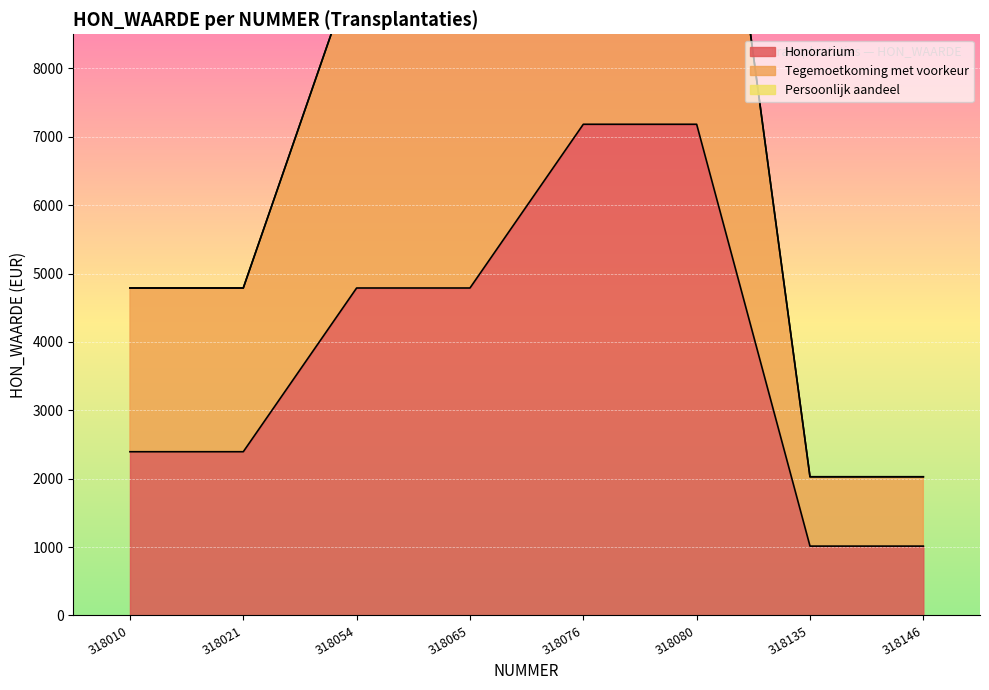

What is the value of the Honorarium point at the 5th from the left?

7183.9